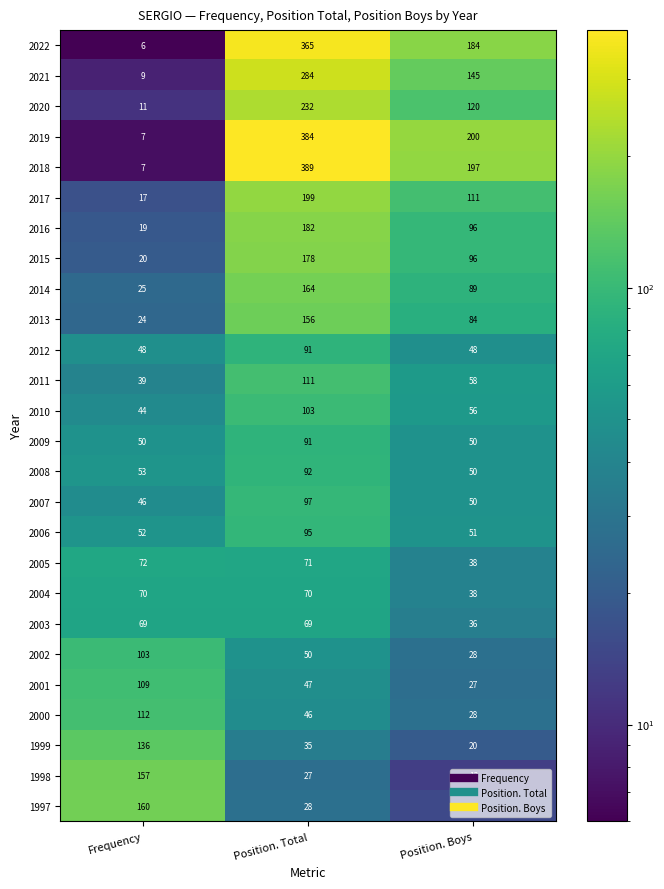

Is the value of 2013 at Position. Total greater than the value of 1998 at Frequency?

No